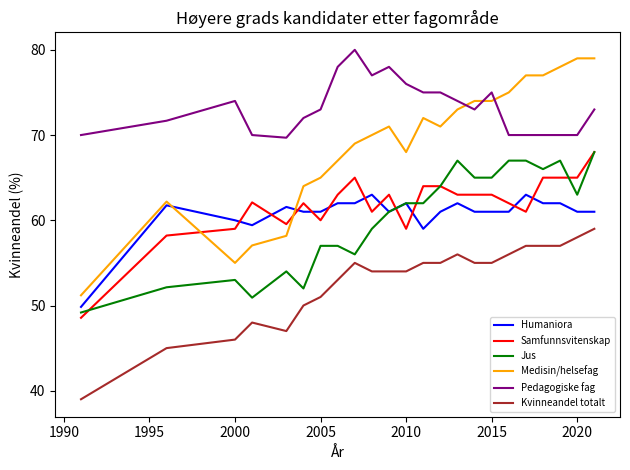

Does the chart have visible grid lines?

No